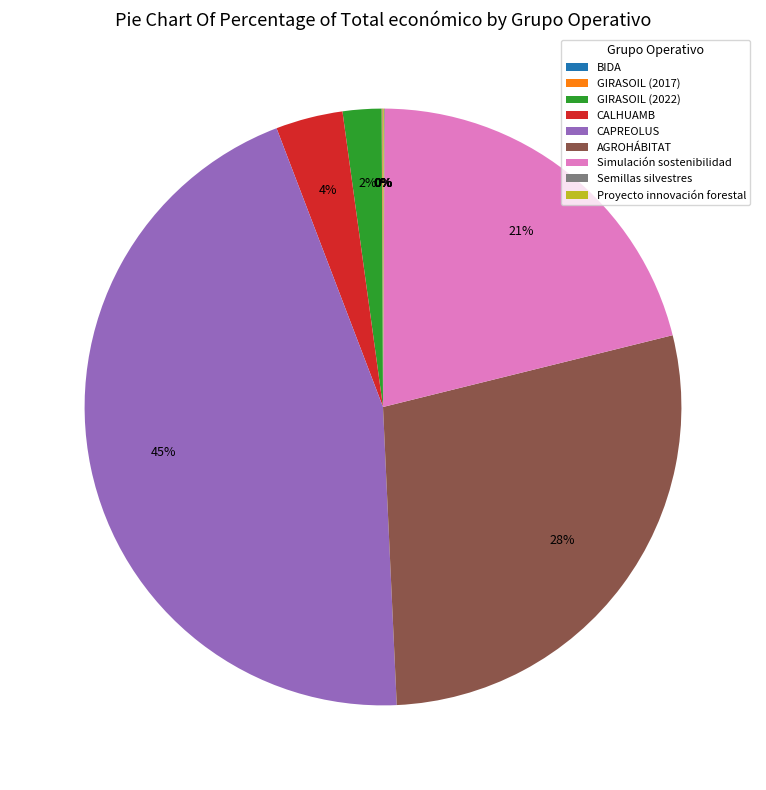

Which has a higher value, Simulación sostenibilidad or AGROHÁBITAT?

AGROHÁBITAT